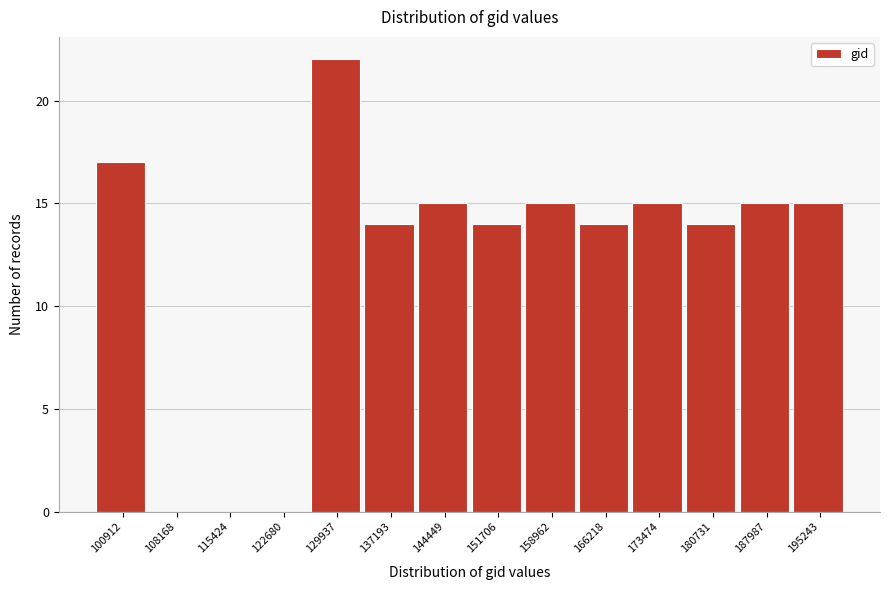

Reading left to right, transcribe all the data shown in this chart.

100912=17	108168=0	115424=0	122680=0	129937=22	137193=14	144449=15	151706=14	158962=15	166218=14	173474=15	180731=14	187987=15	195243=15